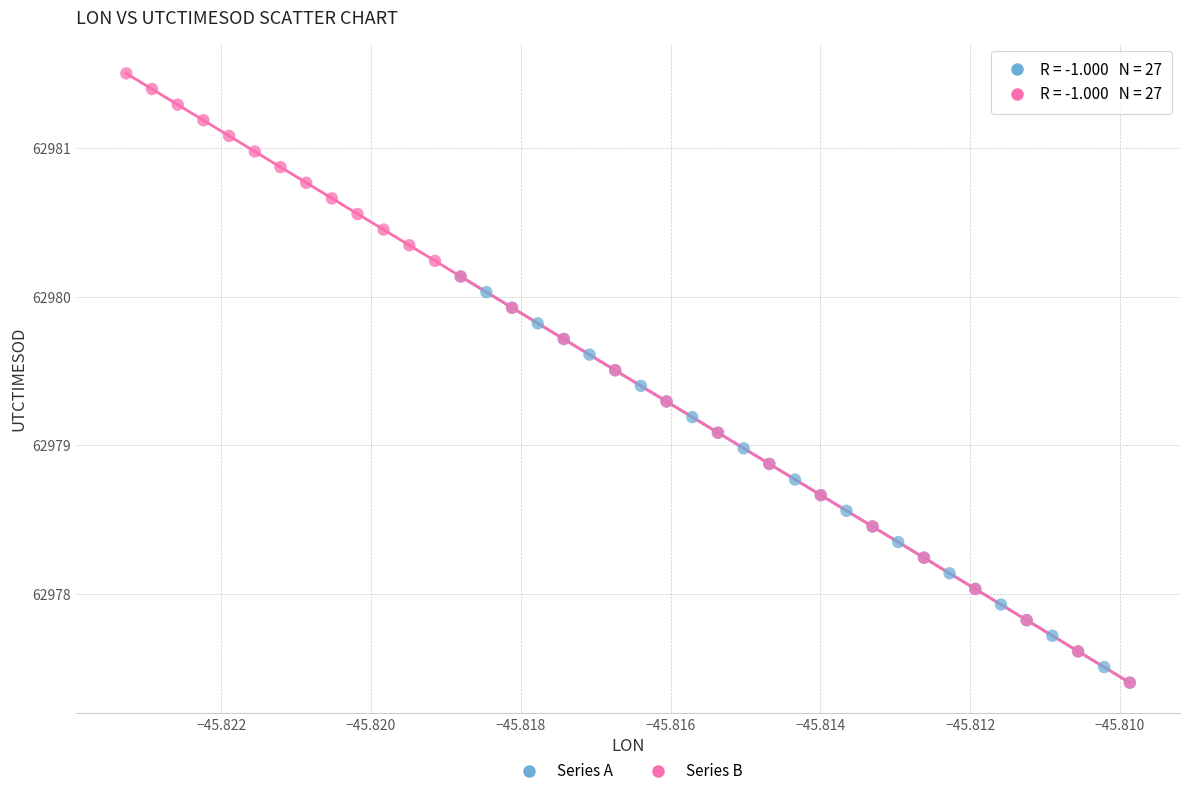

Which series reaches the maximum Y coordinate?

Series B